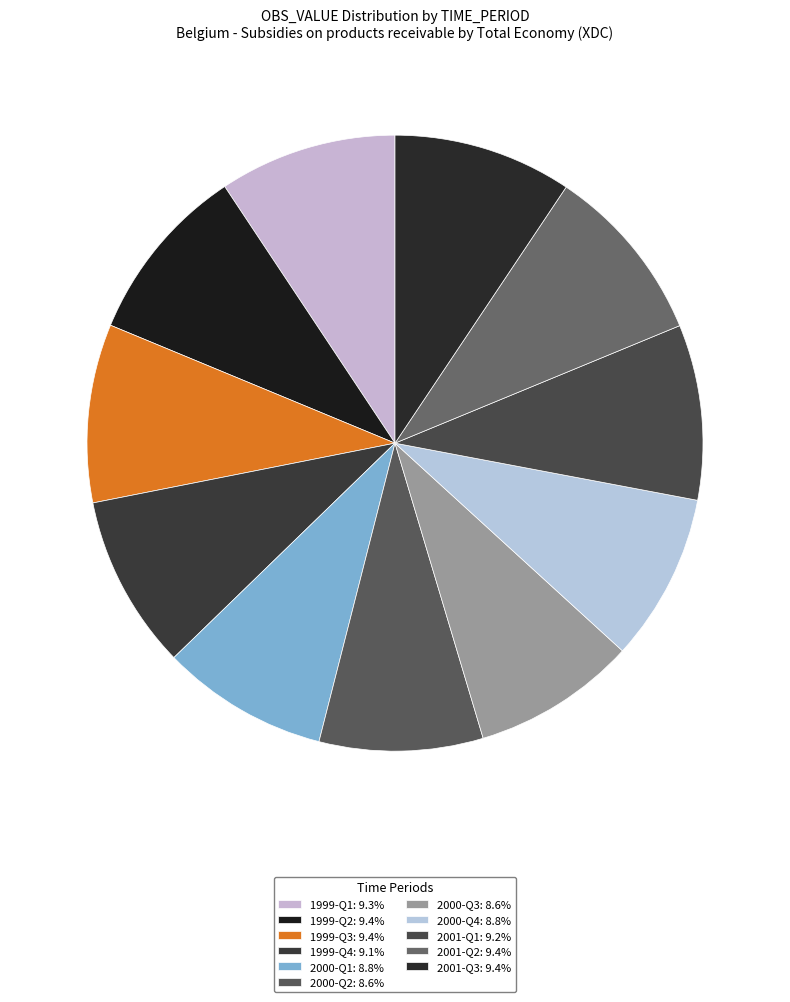

How many segments does this pie chart have?

11